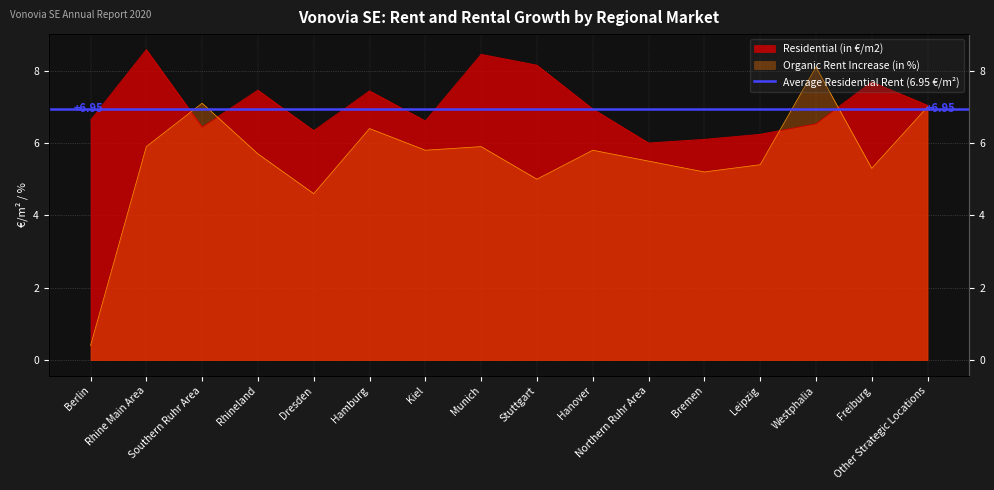

Where is the first local maximum for Residential (in €/m2)?

Rhine Main Area